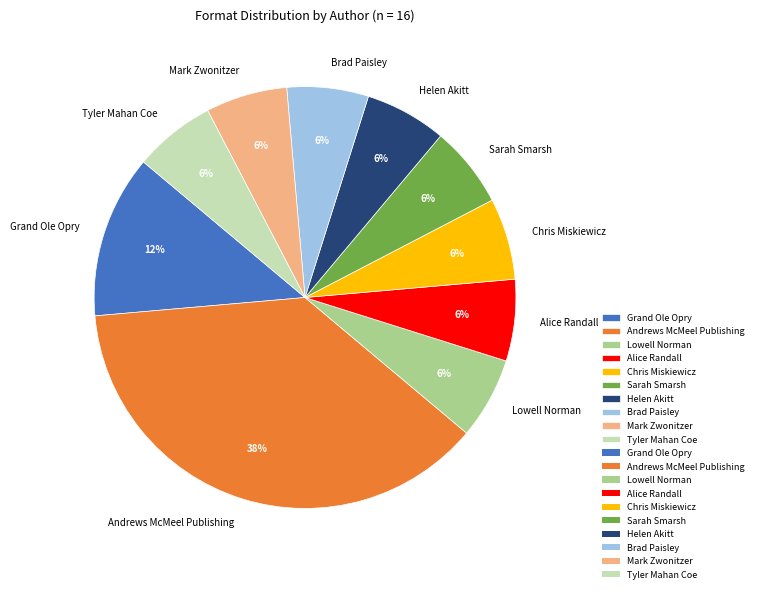

True or false: Andrews McMeel Publishing accounts for 38% of the total.

True